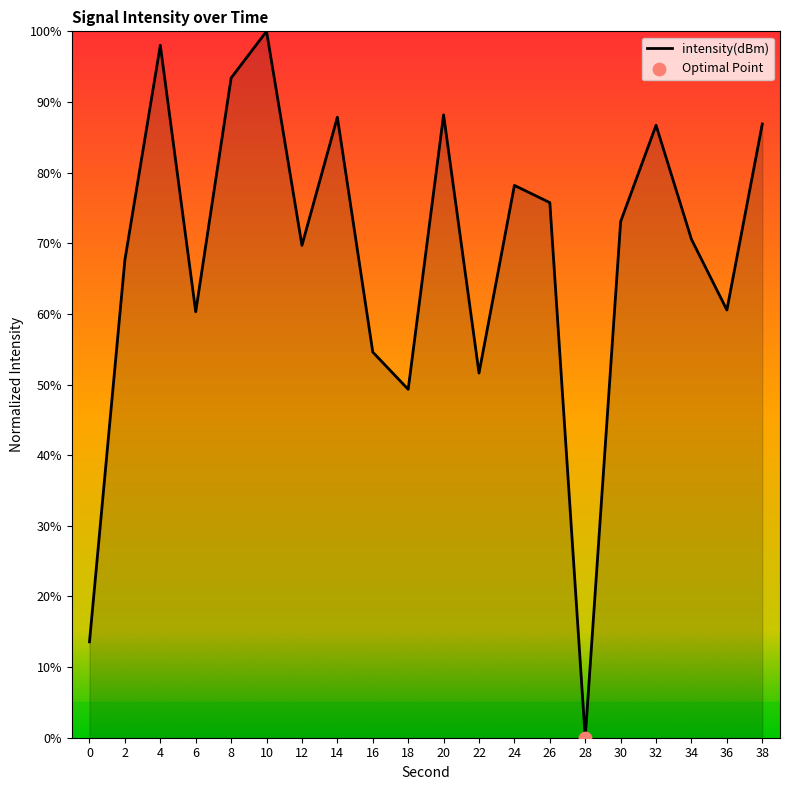

Approximately how many times larger is the value at 34 compared to 18?

1.4